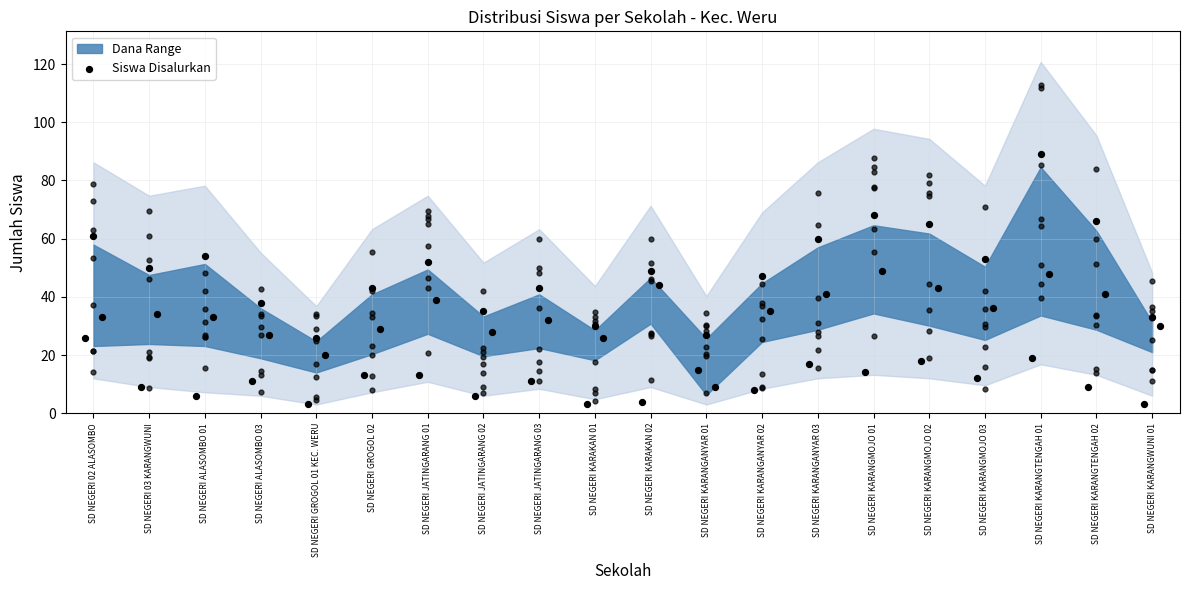

Which has a higher value, SD NEGERI KARANGANYAR 01 or SD NEGERI KARANGMOJO 01?

SD NEGERI KARANGMOJO 01